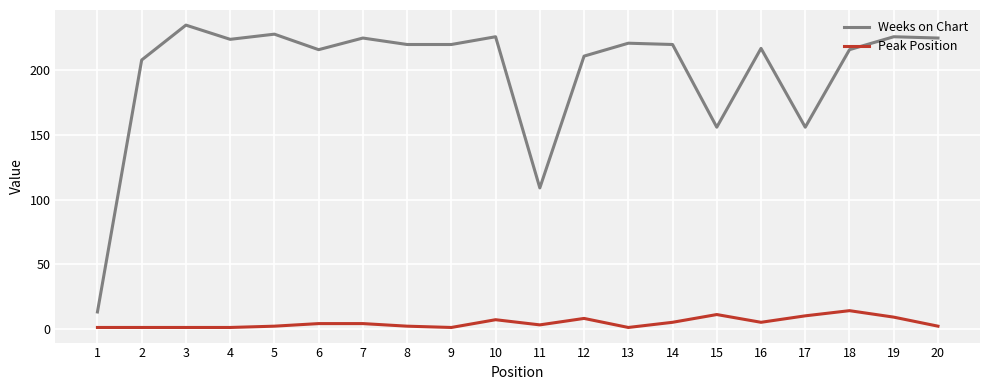

Is it true that Peak Position equals 1 at 13?

True